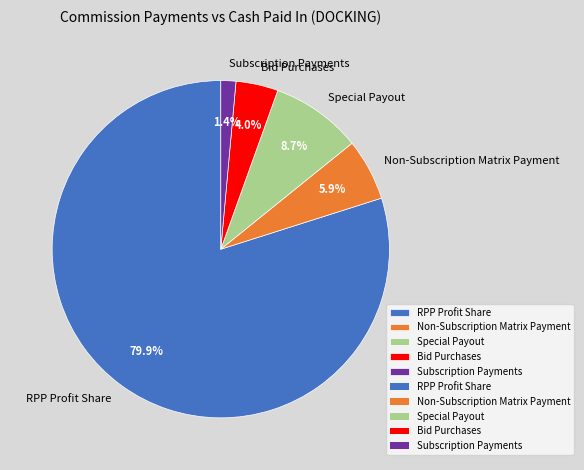

What is the largest slice in the pie chart?

RPP Profit Share